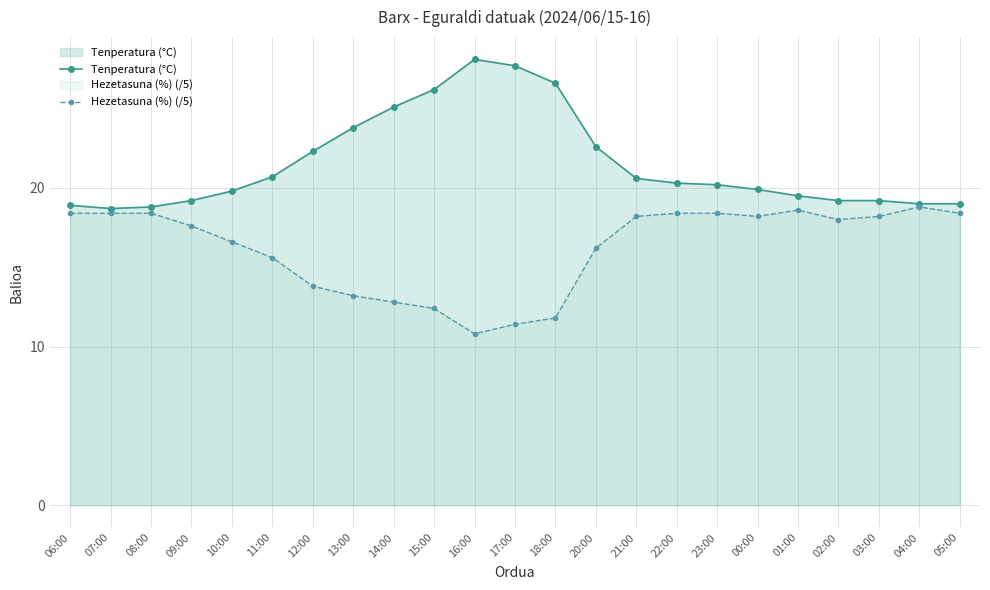

What is the label of the 22nd point from the right?

07:00